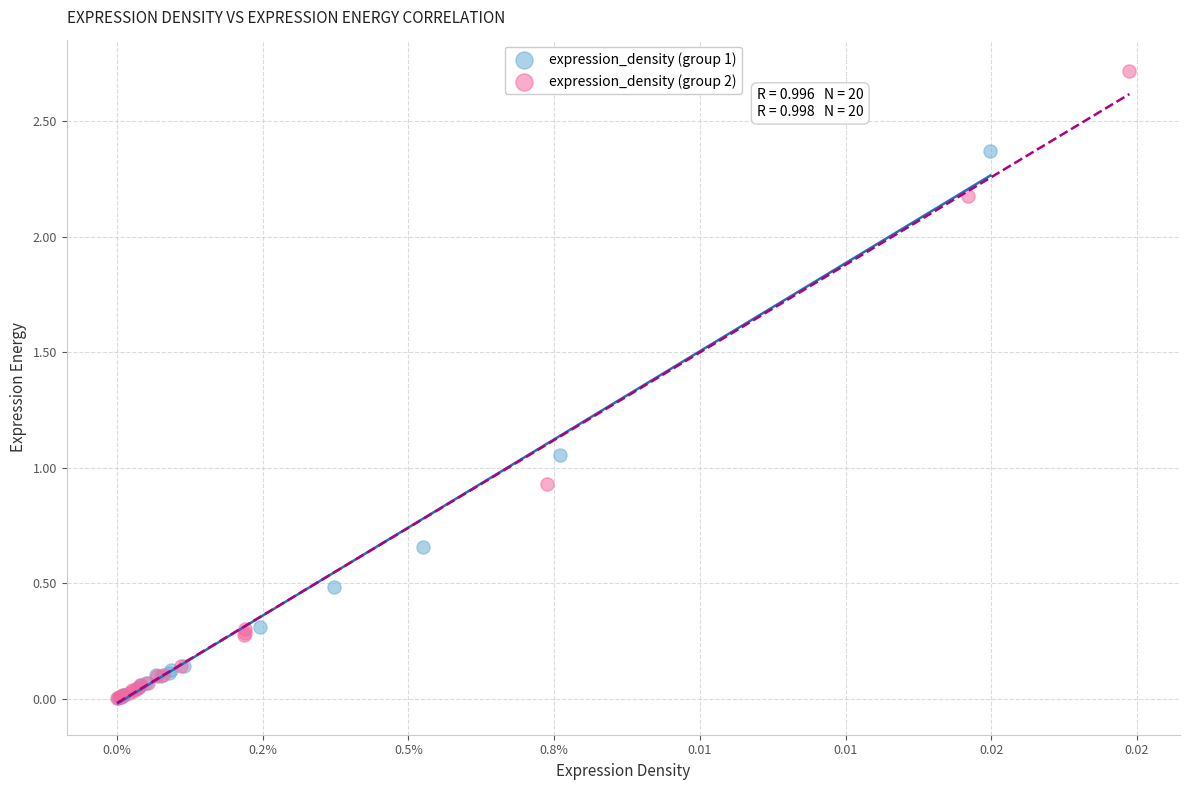

Which series reaches the maximum Y coordinate?

expression_density (group 2)